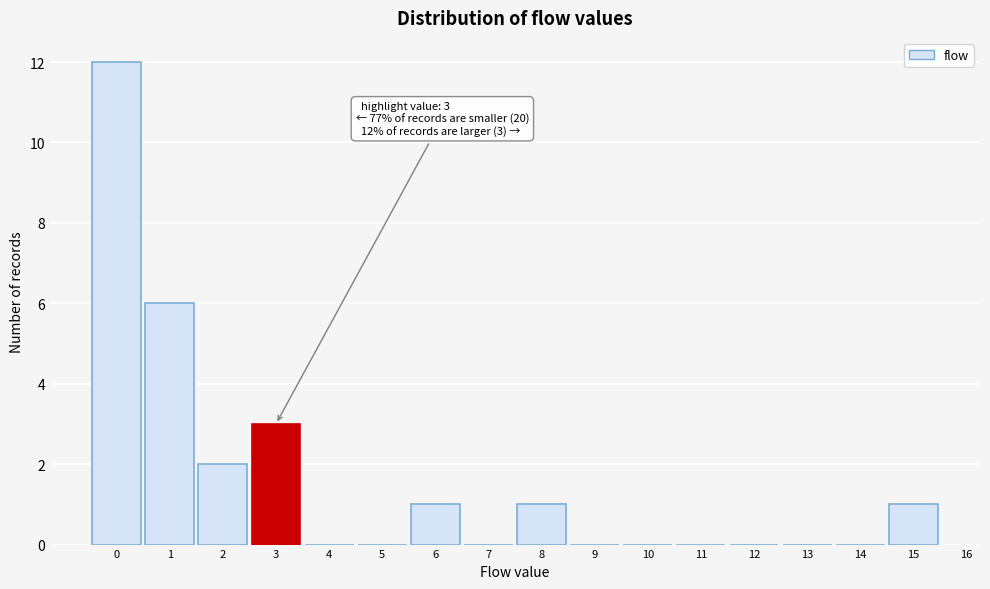

Which range on the x-axis has the tallest bar?

-0.5 to 0.5